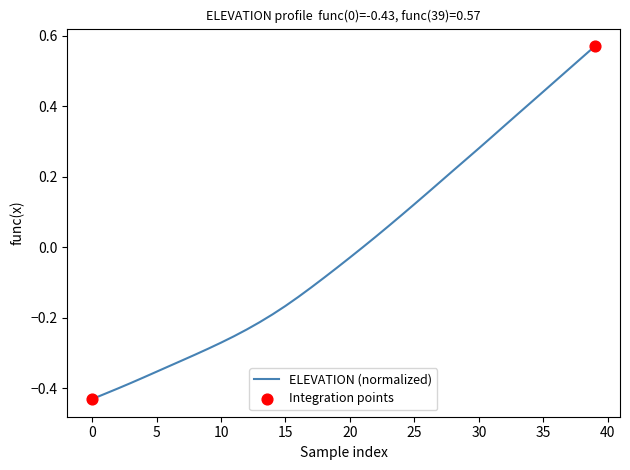

What is the difference between the maximum and minimum values?

1.0